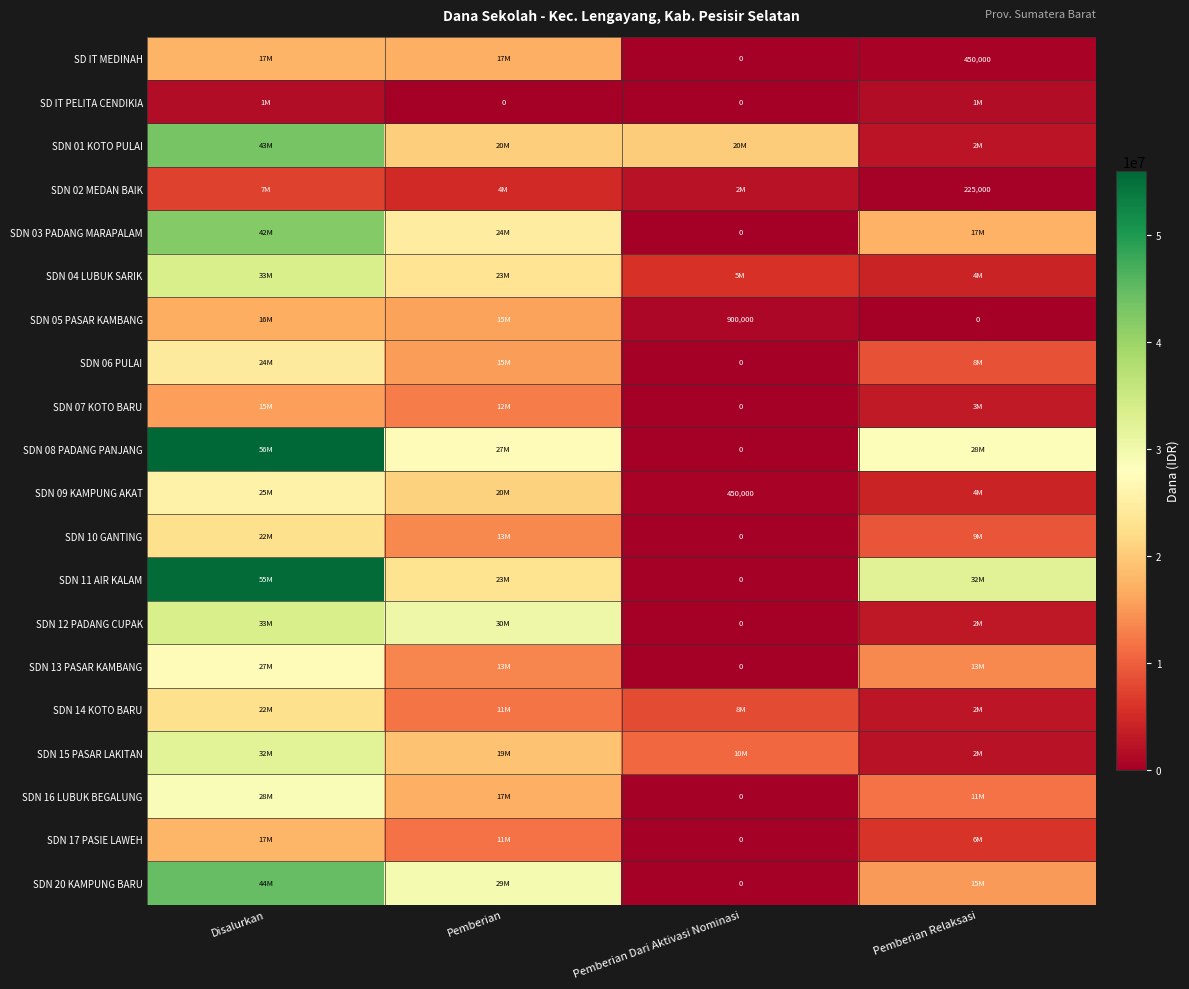

At which label is SDN 06 PULAI closest to 12150000?

Pemberian